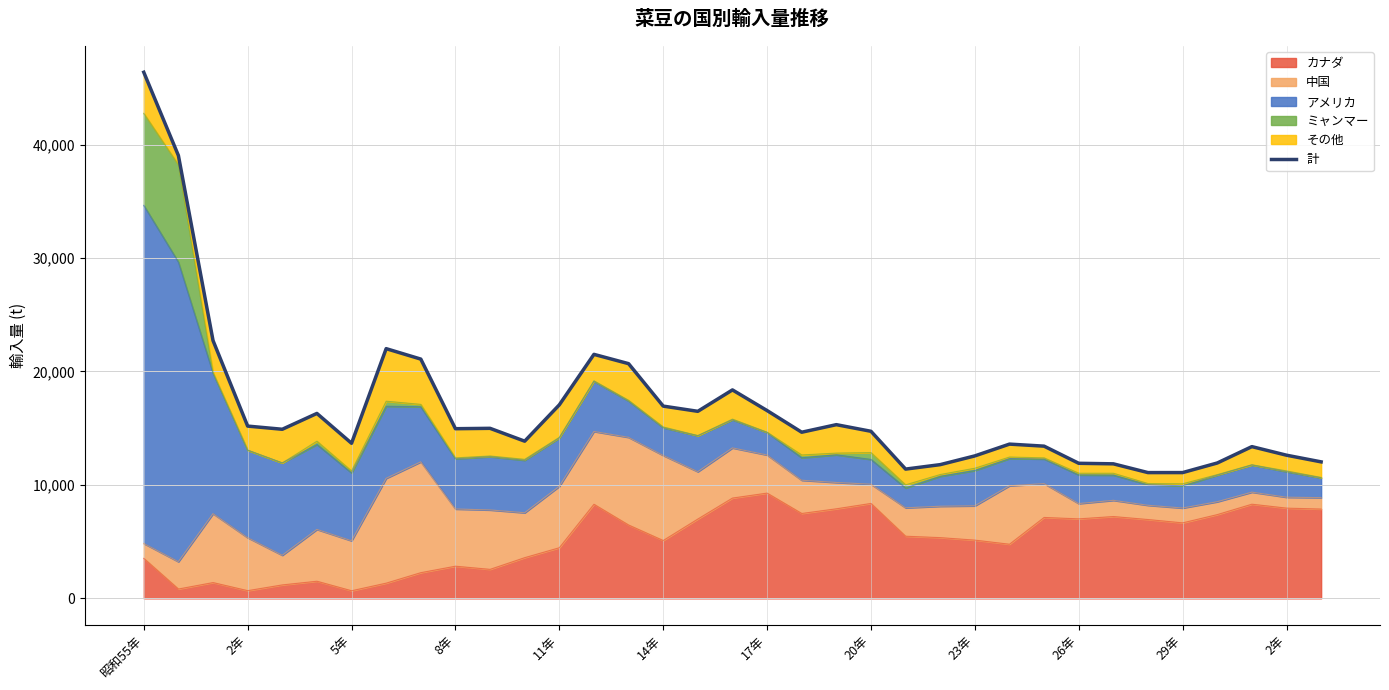

Between 12 and 30, which is larger?

12